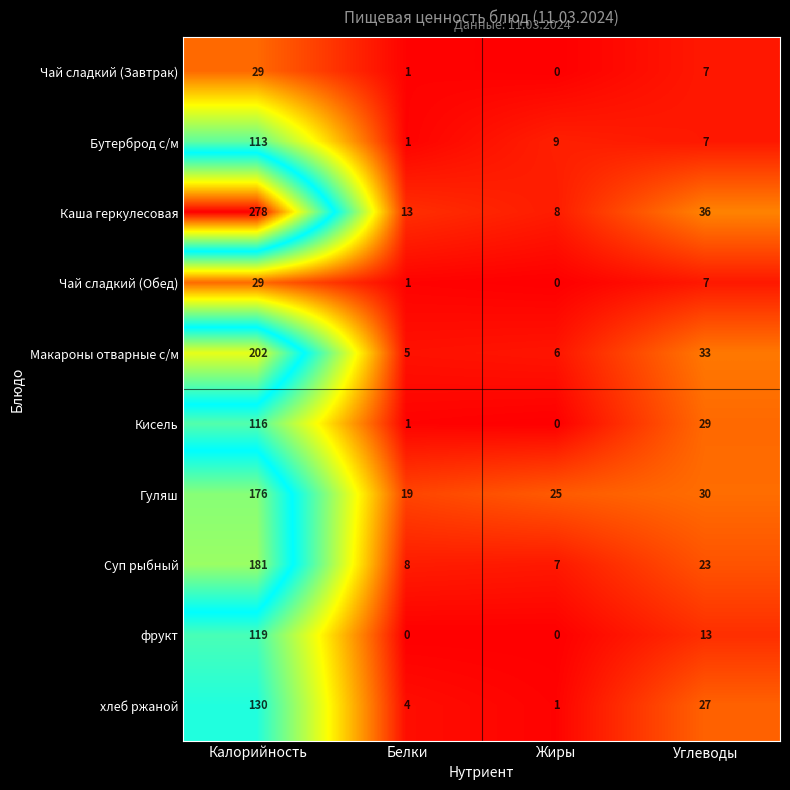

What is the average value of the Чай сладкий (Завтрак) series?

9